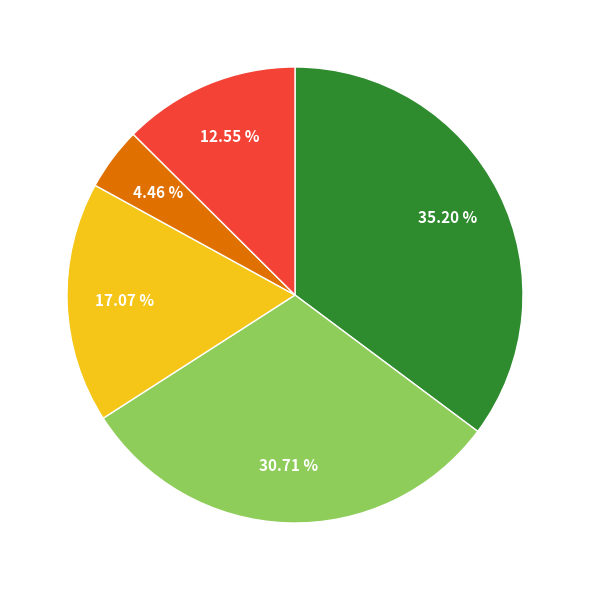

Is there any slice that represents more than half of the pie?

No